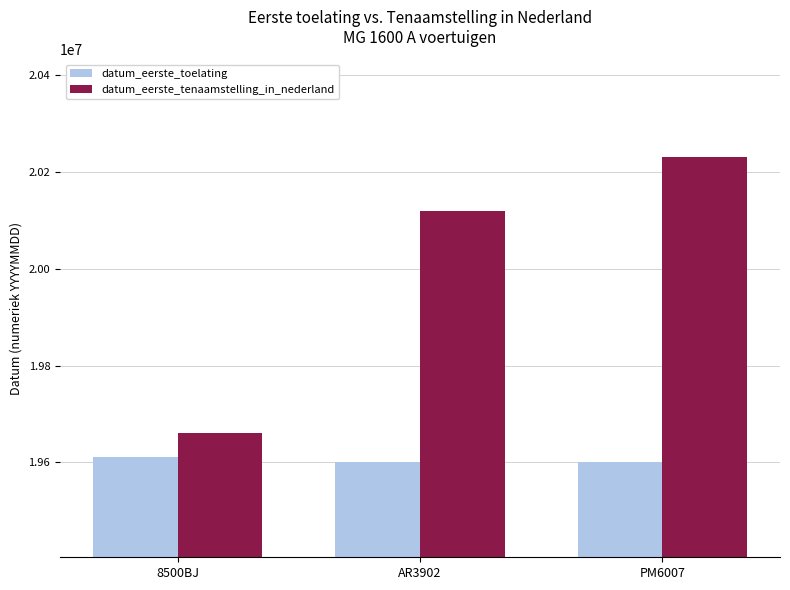

What is the label of the 2nd bar from the right?

AR3902